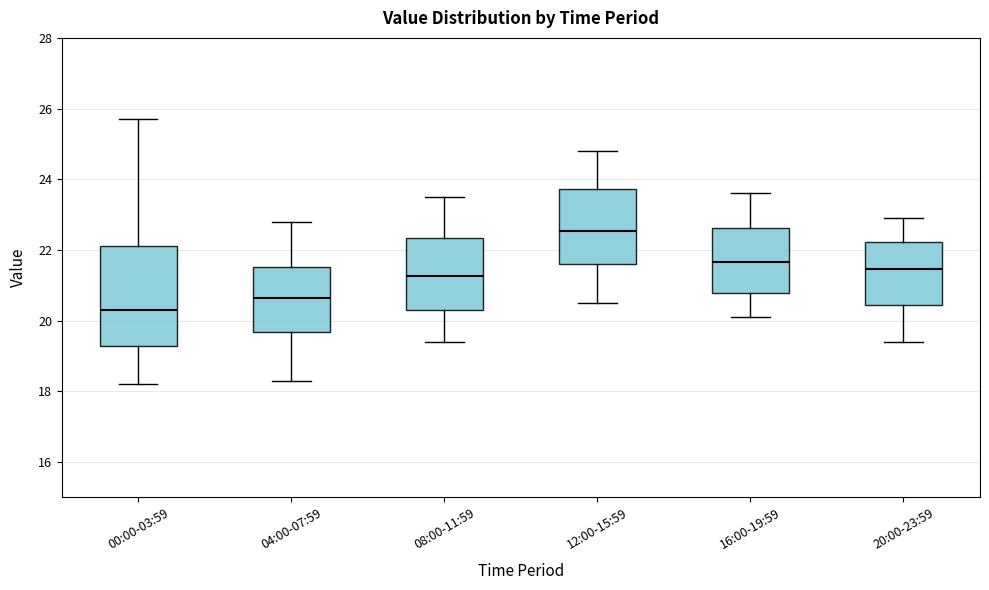

Reading left to right, read every box against the y-axis: the position of its median line, the range the box covers, and the ends of its whiskers. The values are not printed on the chart, so give them approximately, as read against the axis.

00:00-03:59: median 20.4, box 19.2 to 22.2, whiskers 18.2 to 25.8
04:00-07:59: median 20.6, box 19.6 to 21.6, whiskers 18.4 to 22.8
08:00-11:59: median 21.2, box 20.4 to 22.4, whiskers 19.4 to 23.6
12:00-15:59: median 22.6, box 21.6 to 23.8, whiskers 20.6 to 24.8
16:00-19:59: median 21.6, box 20.8 to 22.6, whiskers 20.2 to 23.6
20:00-23:59: median 21.4, box 20.4 to 22.2, whiskers 19.4 to 23.0